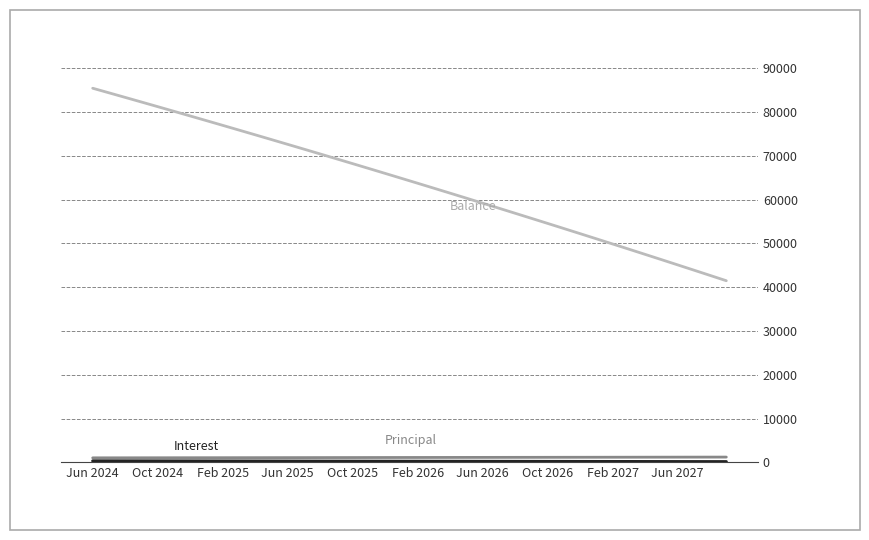

What is the maximum value shown in the chart?

85447.0